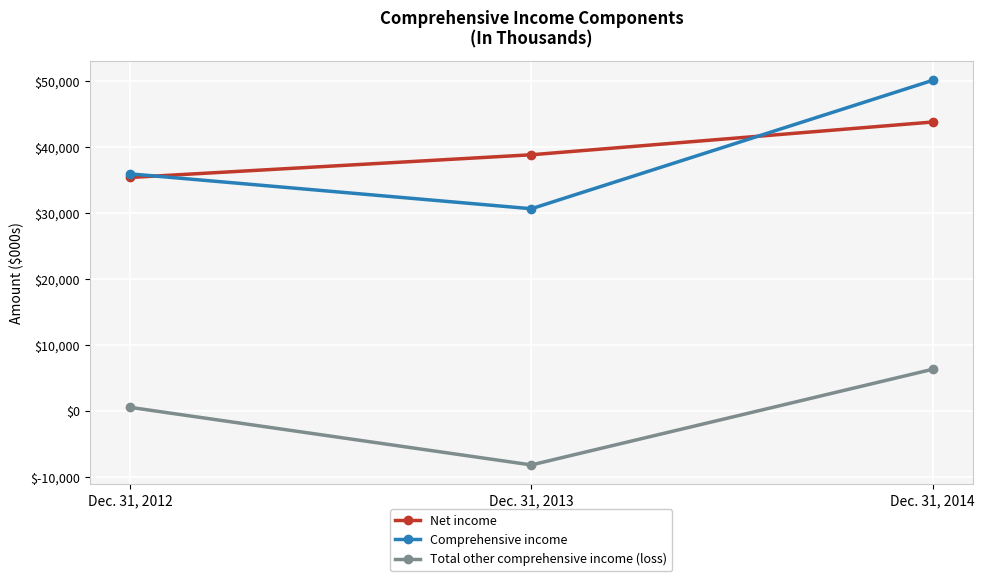

Where is Net income nearest to the value 39599?

Dec. 31, 2013